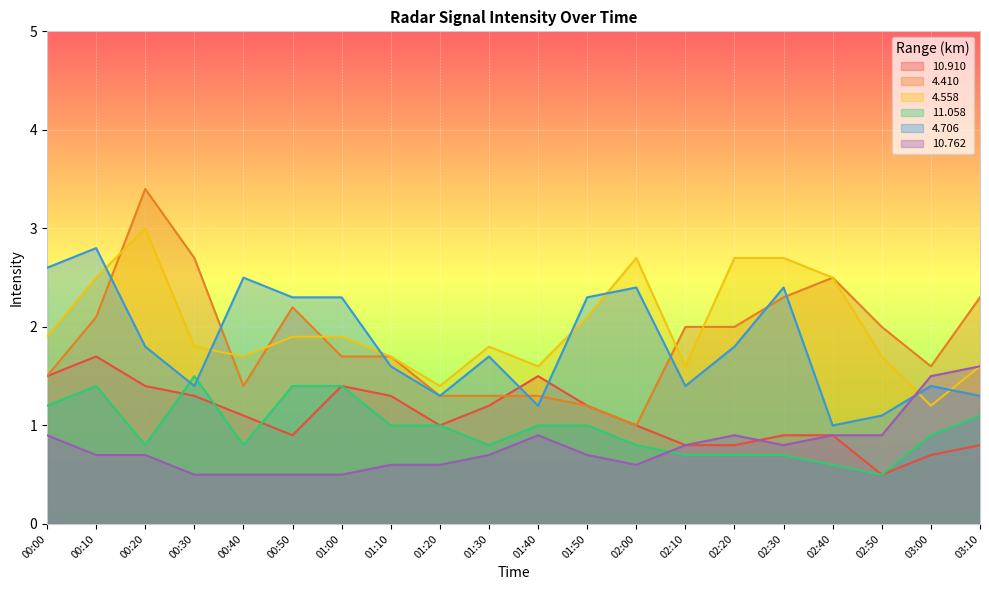

True or false: 4.706 has a value of 2.0 at 00:10.

False